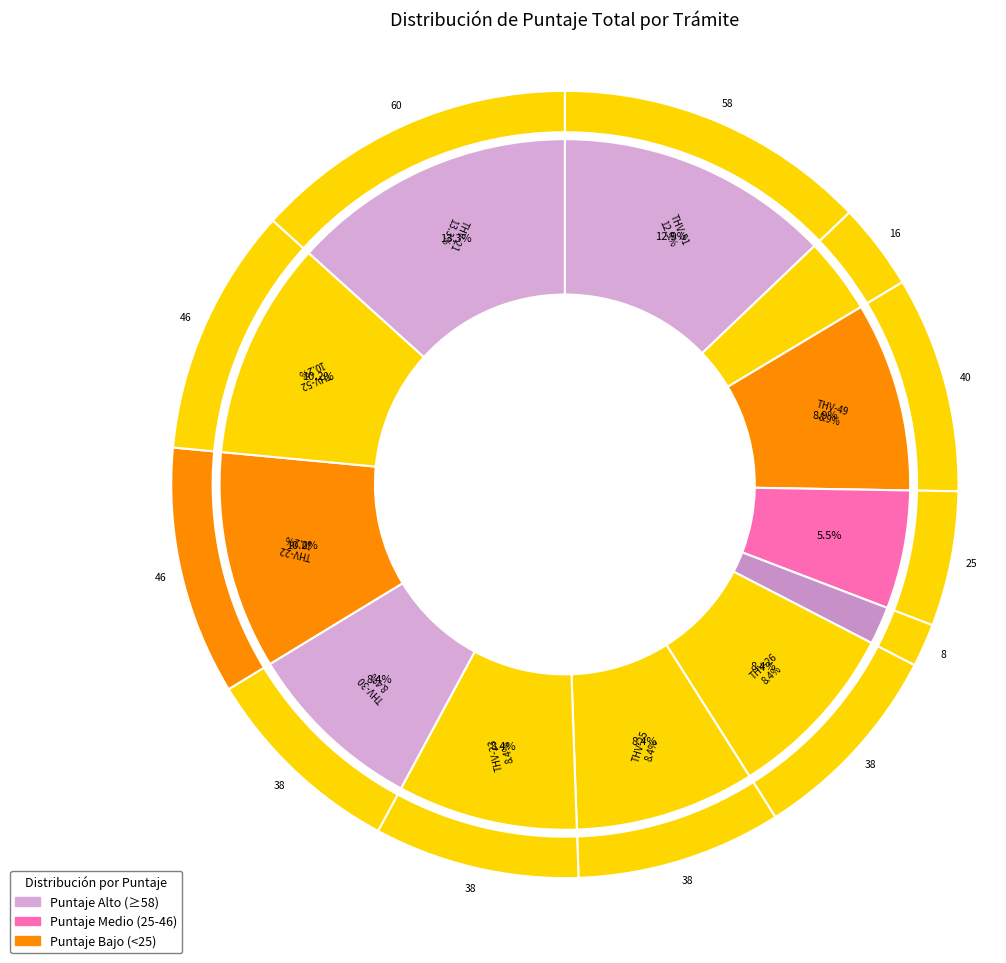

To the nearest percent, what is the average slice percentage?

8%